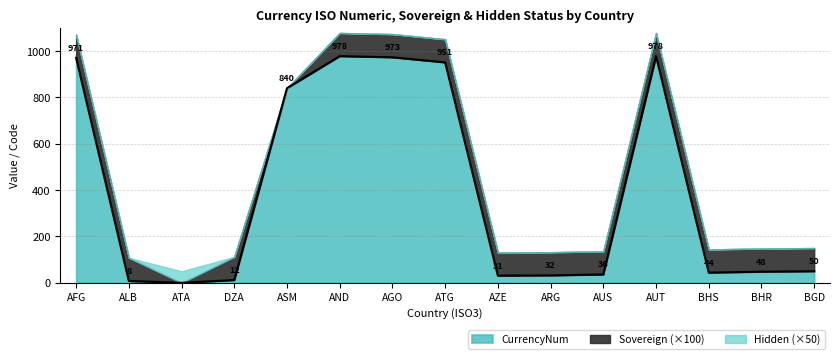

How many lines are shown in the chart?

3